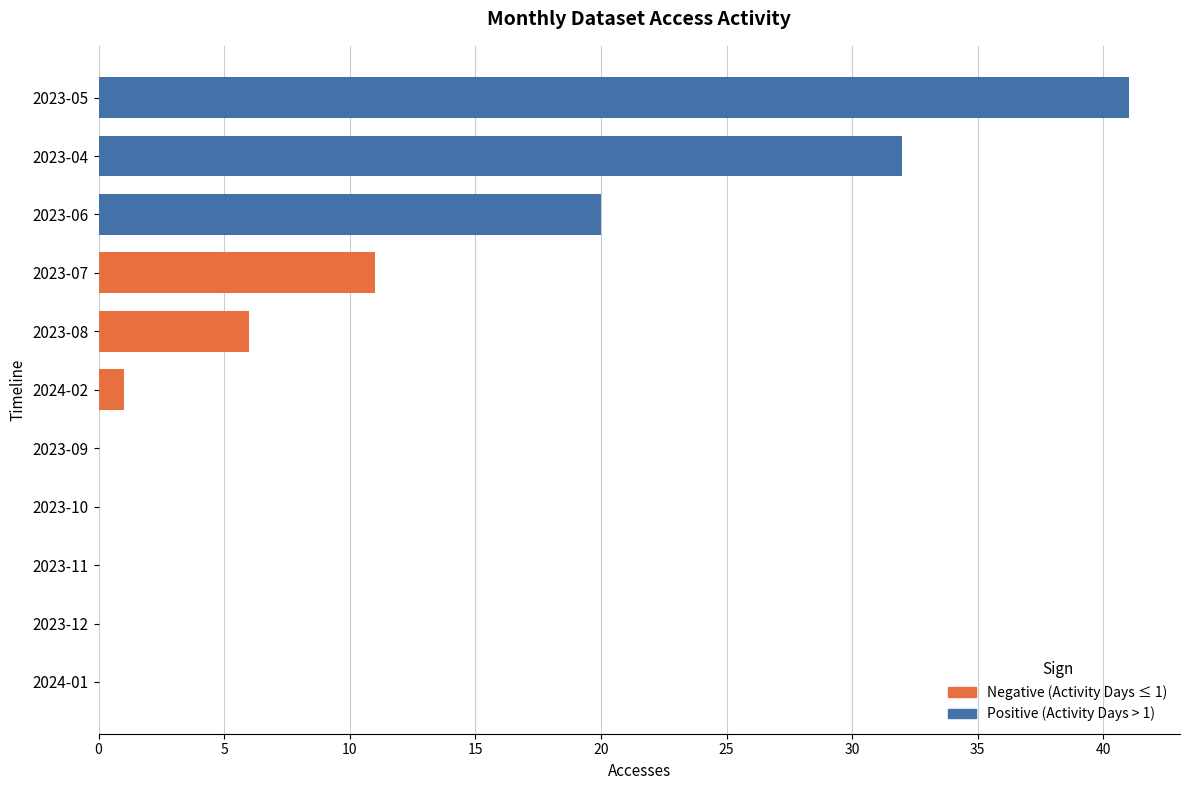

True or false: the data shows -12 at 2023-11.

False